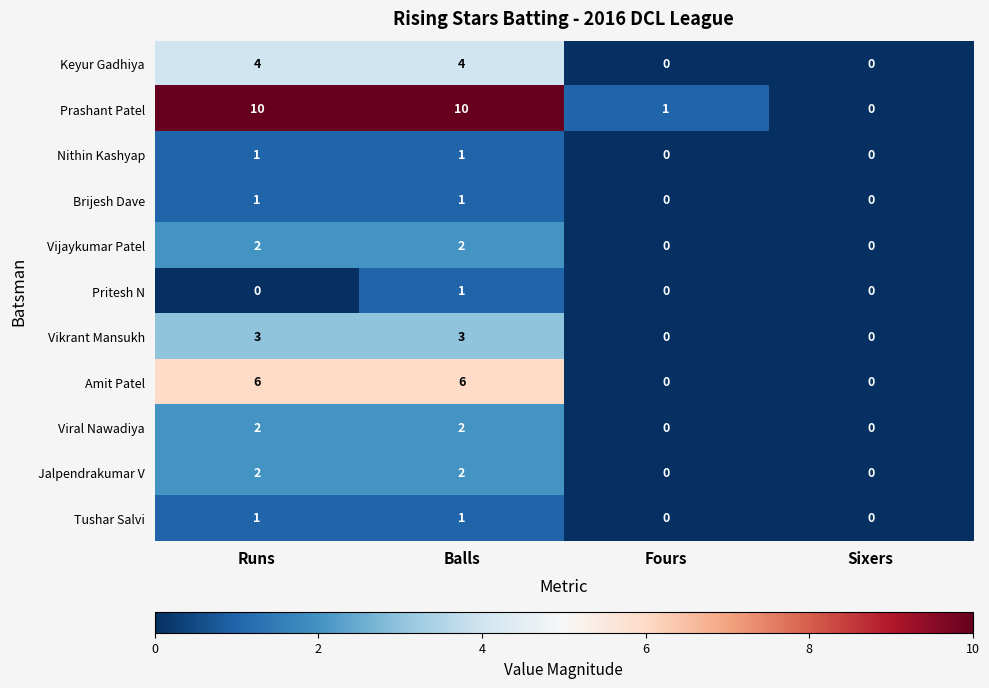

The value of Keyur Gadhiya at Fours is 0. True or false?

True